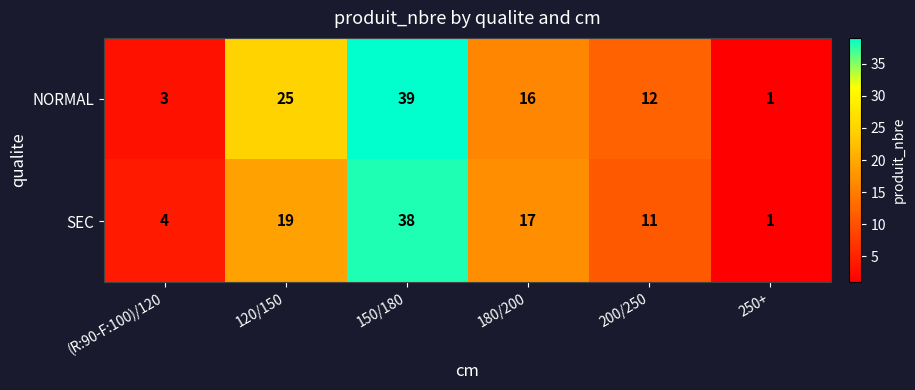

Which series has the widest spread of values?

NORMAL